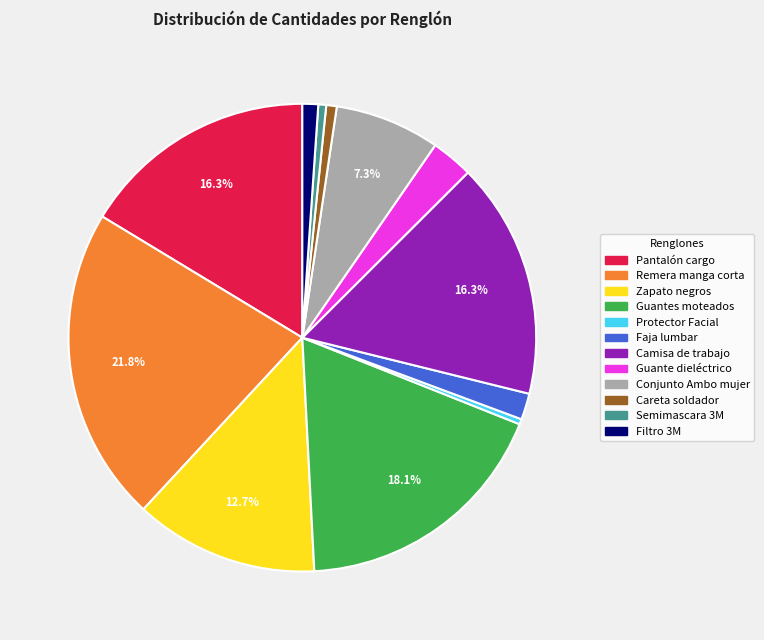

How many segments does this pie chart have?

12